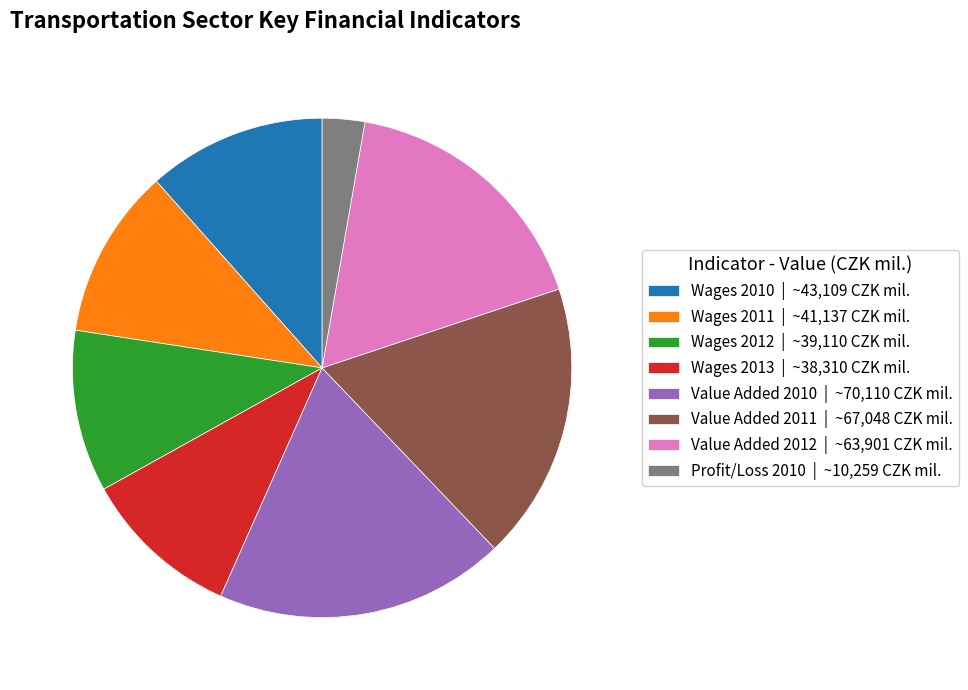

How many segments does this pie chart have?

8